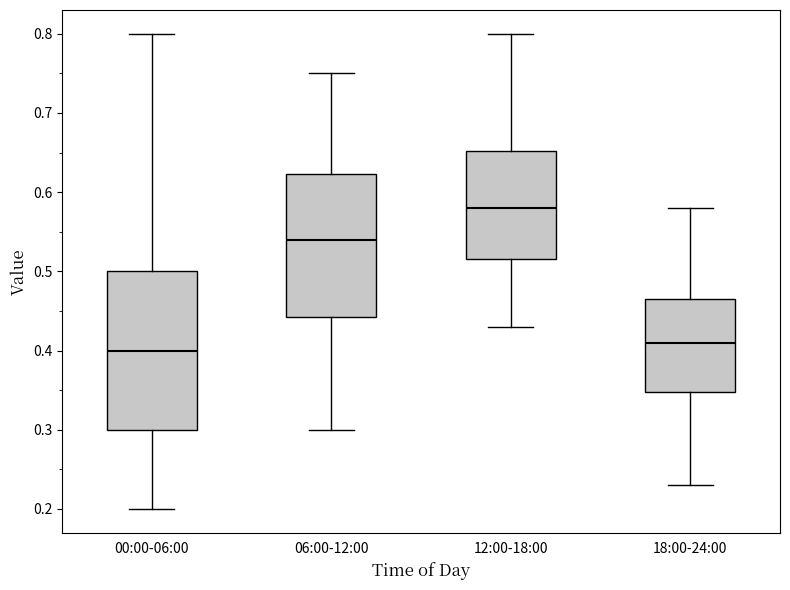

Reading left to right, read every box against the y-axis: the position of its median line, the range the box covers, and the ends of its whiskers. The values are not printed on the chart, so give them approximately, as read against the axis.

00:00-06:00: median 0.40, box 0.30 to 0.50, whiskers 0.20 to 0.80
06:00-12:00: median 0.54, box 0.44 to 0.62, whiskers 0.30 to 0.75
12:00-18:00: median 0.58, box 0.52 to 0.65, whiskers 0.43 to 0.80
18:00-24:00: median 0.41, box 0.35 to 0.47, whiskers 0.23 to 0.58